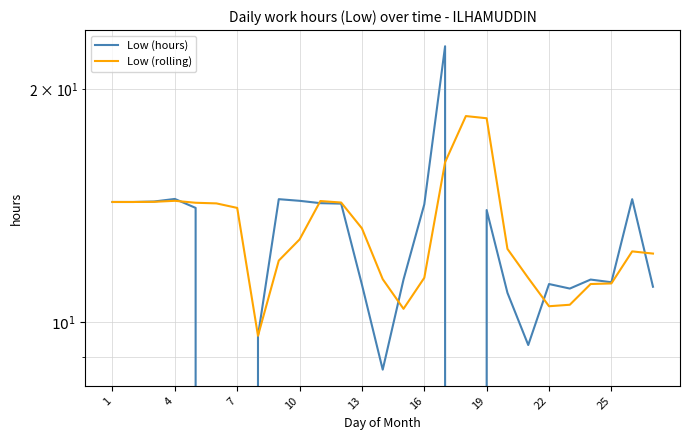

Which series has the largest total across all categories?

Low (rolling)